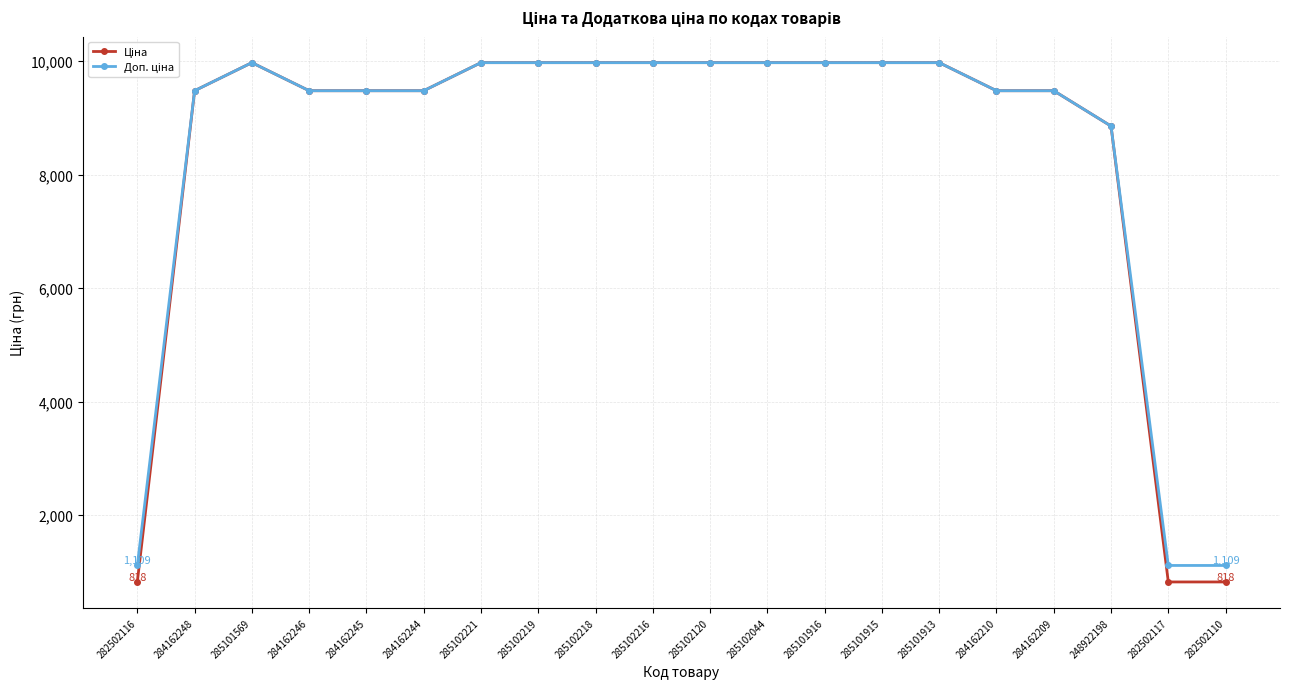

At how many categories does at least one series exceed 6660?

17